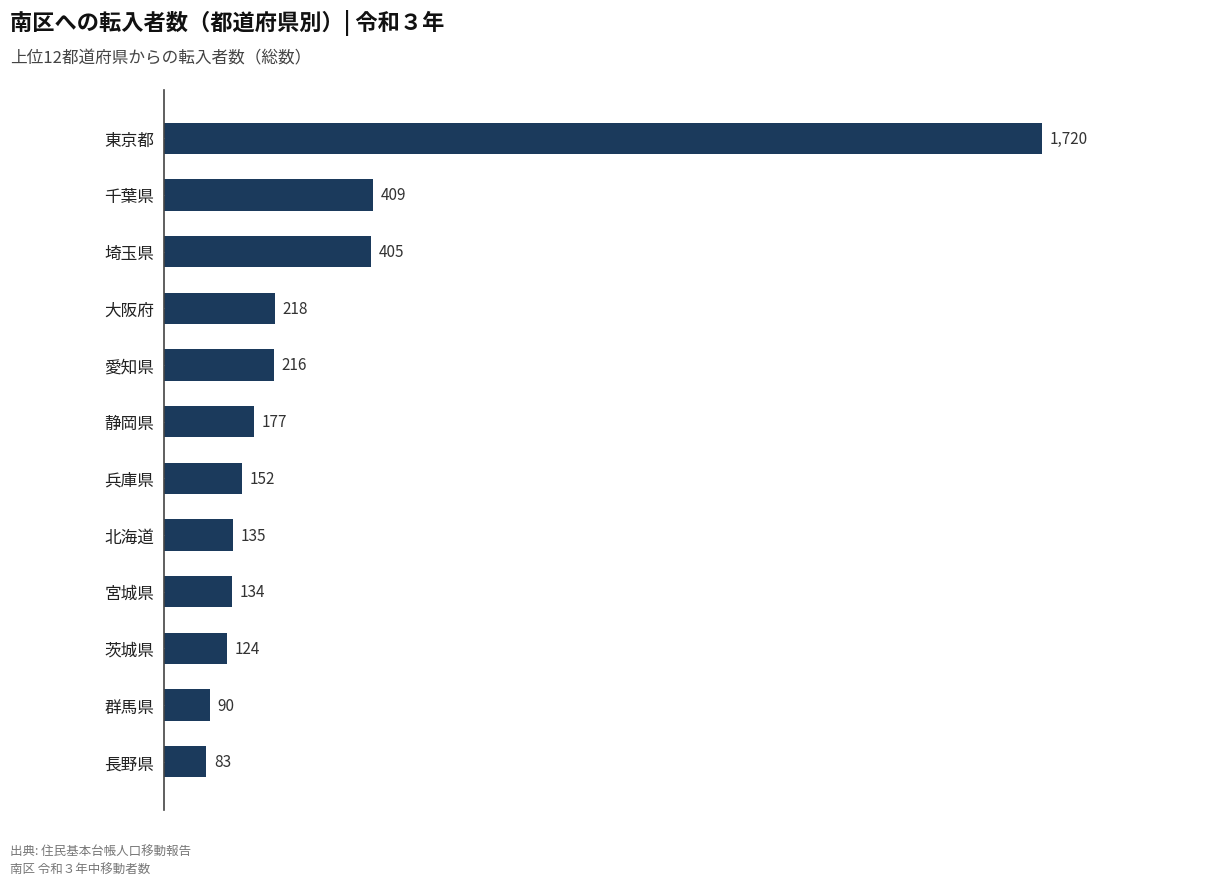

Reading bottom to top, transcribe all the data shown in this chart.

83	90	124	134	135	152	177	216	218	405	409	1720